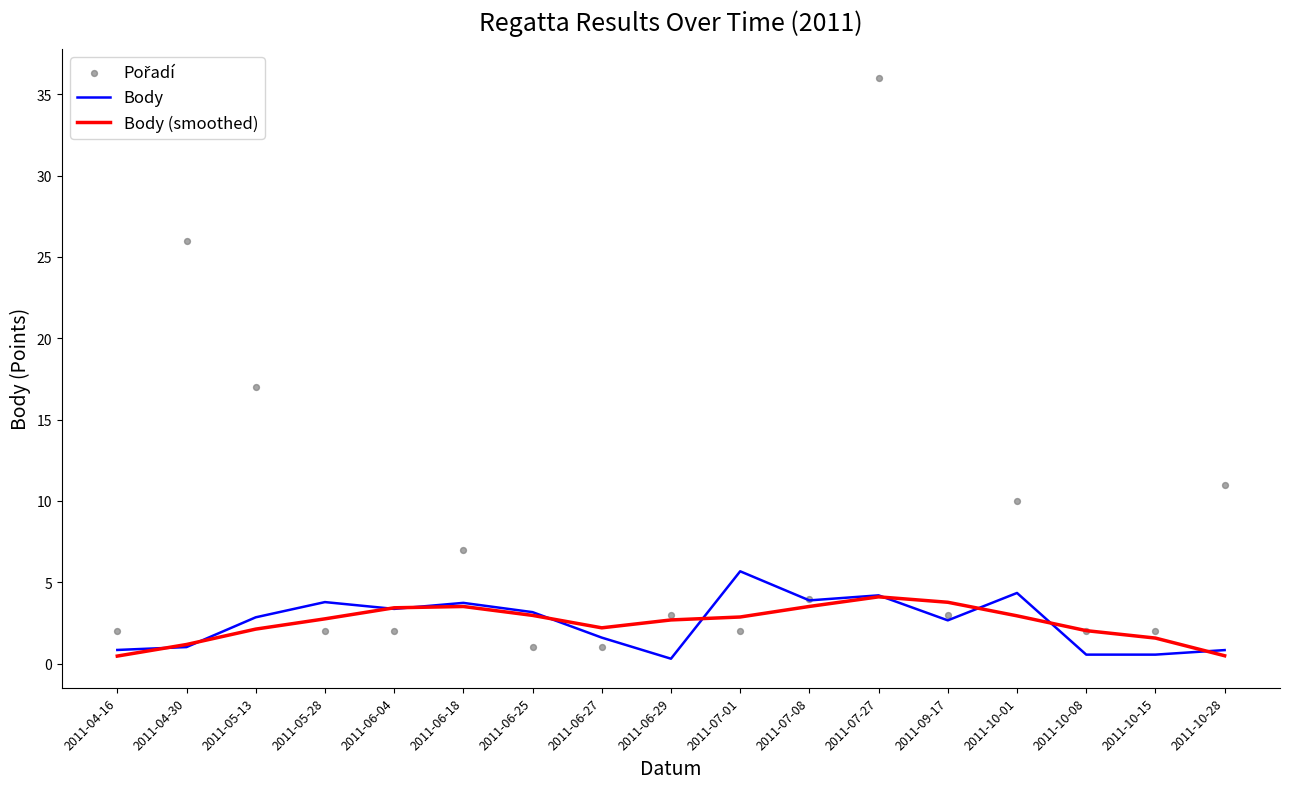

What are all the series names shown in the legend?

Body, Body (smoothed), Pořadí